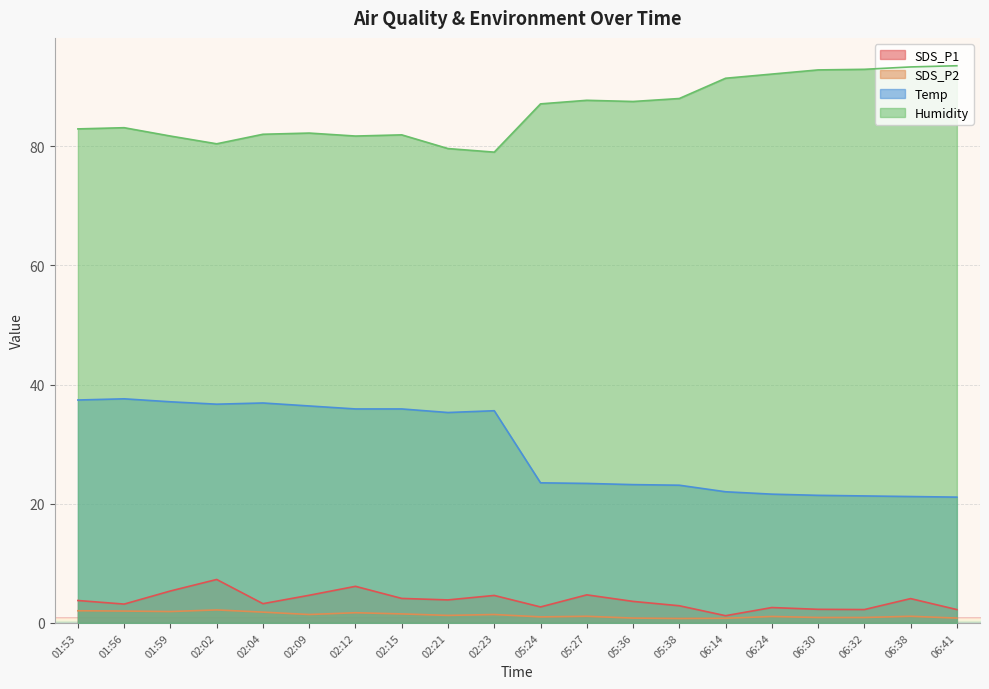

Is the value of Temp at 06:14 greater than the value of Humidity at 02:23?

No